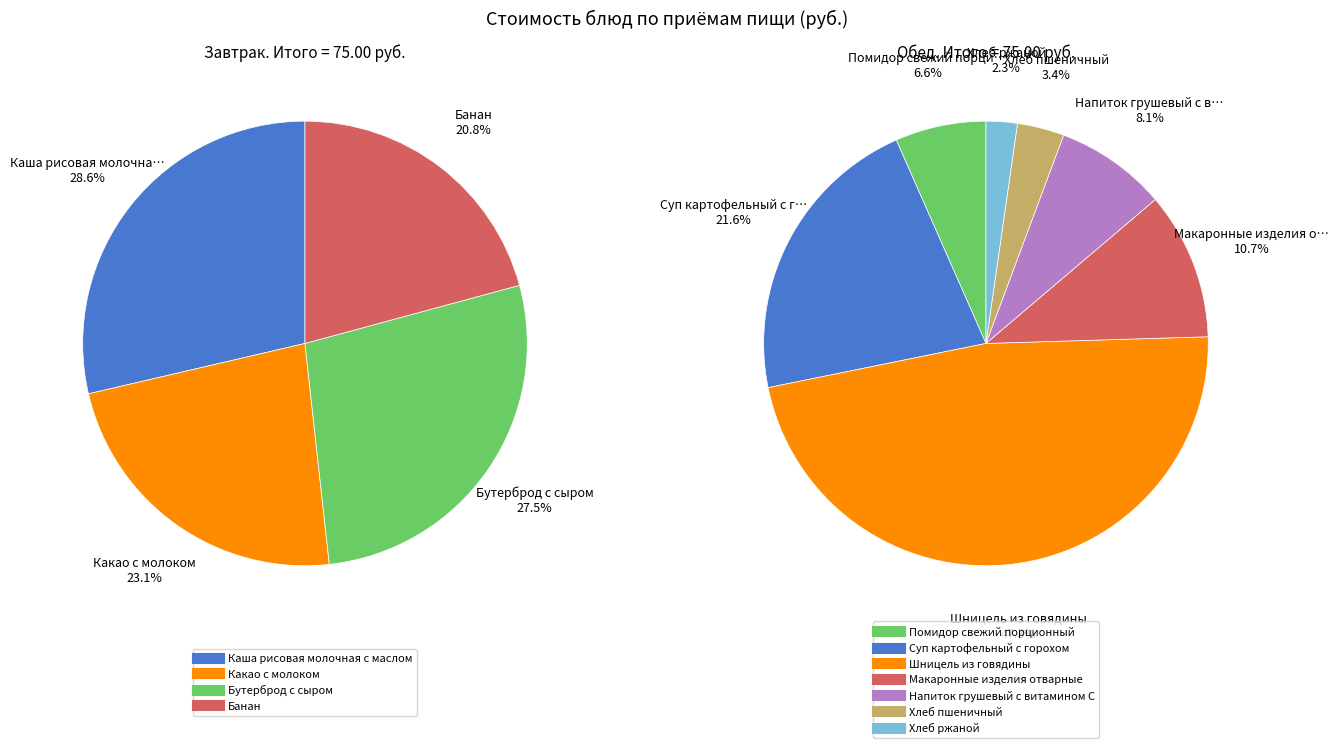

Which category has the biggest portion of the pie?

Шницель из говядины